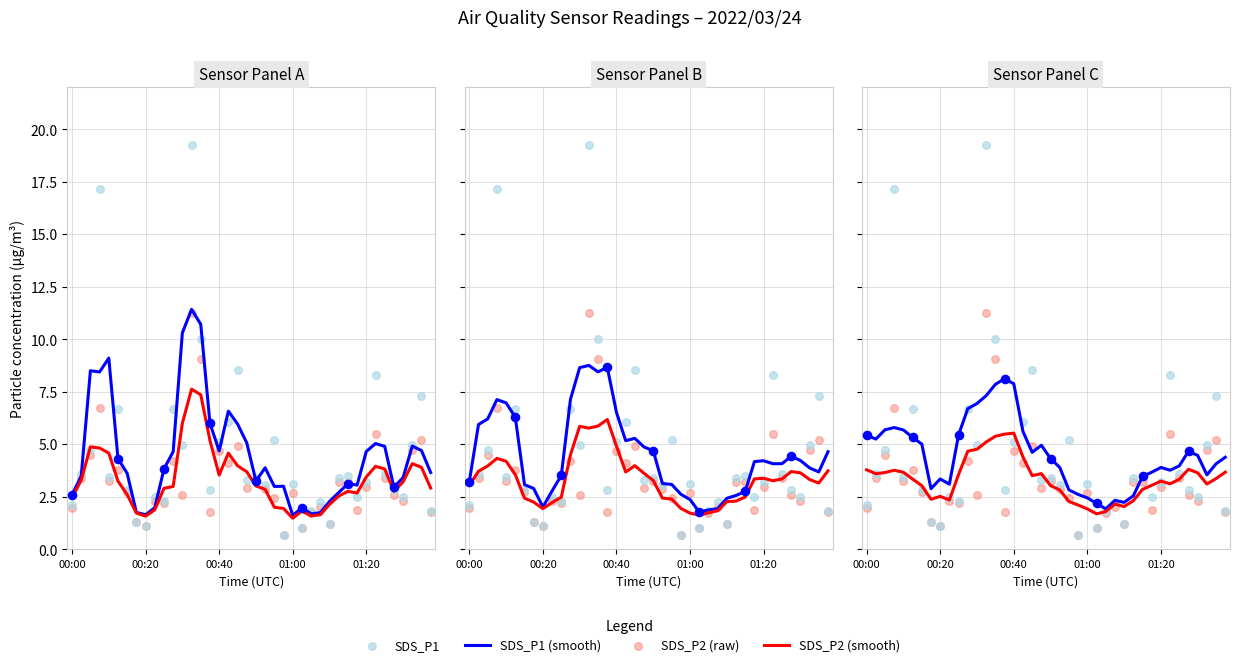

What is the total value across all series at 12?

19.2